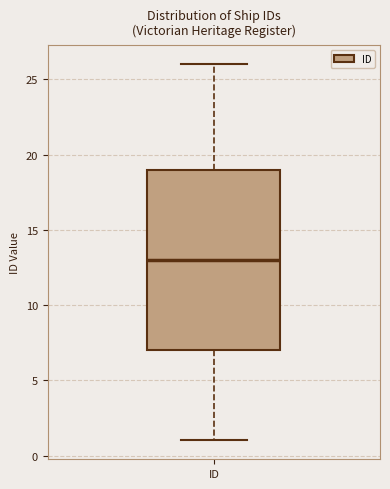

Where does the lower whisker of the box for ID end on the y-axis? The values are not printed on the chart, so give them approximately, as read against the axis.

1